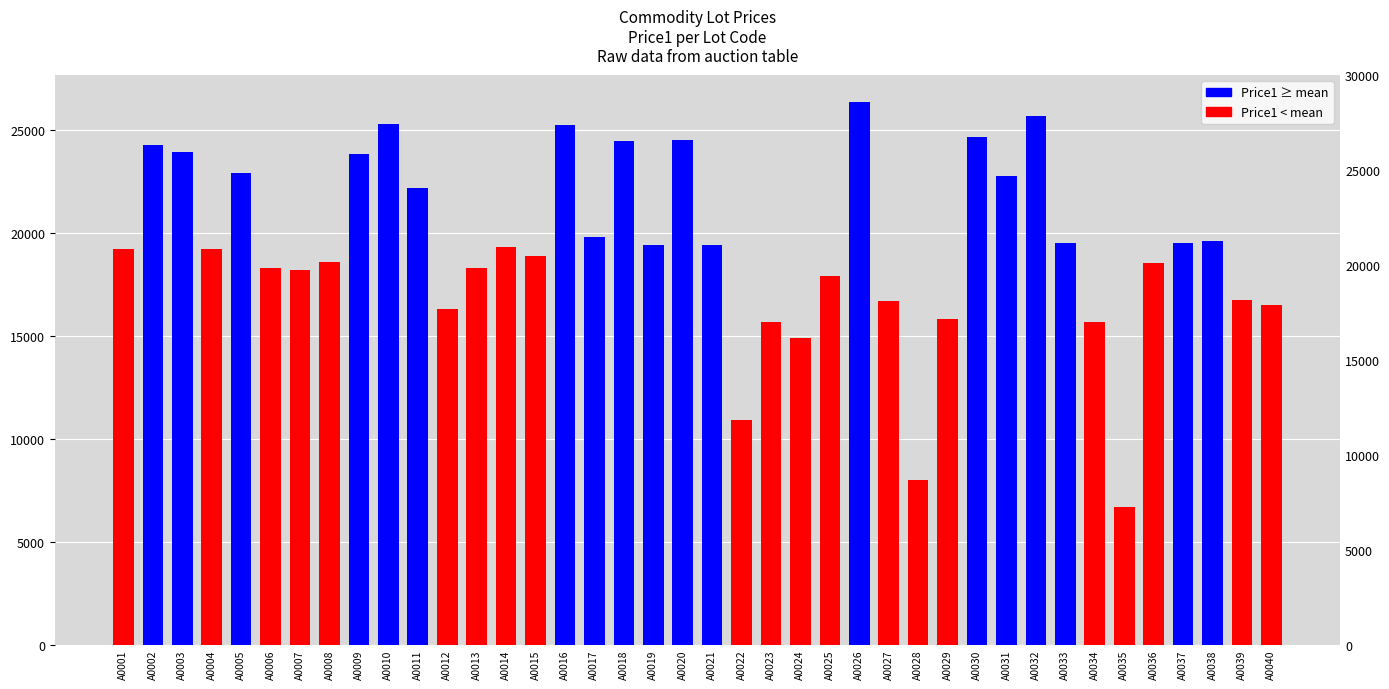

At which label is the value closest to 16528?

A0040